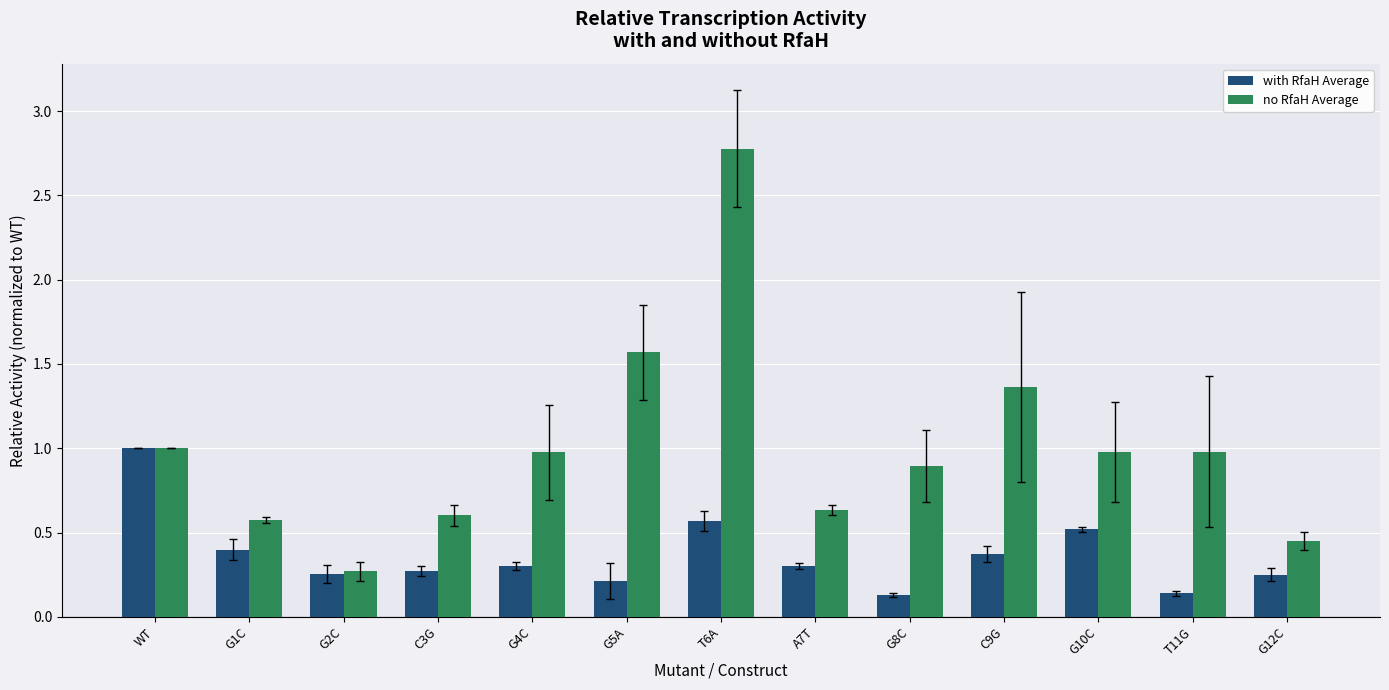

What is the average value of the no RfaH Average series?

1.0